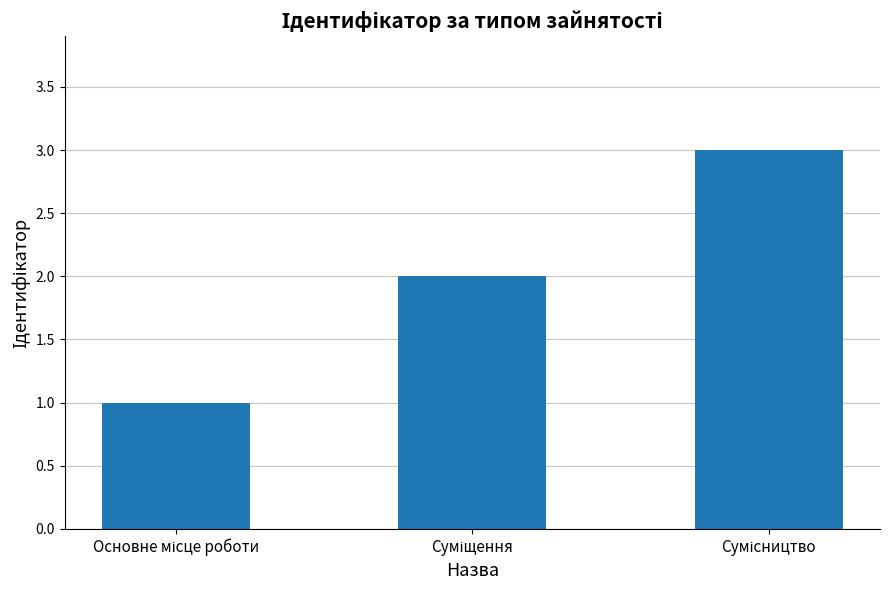

What is the sum of all values?

6